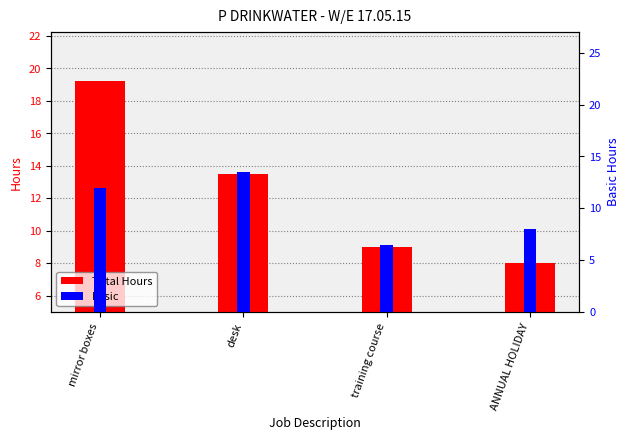

Between training course and ANNUAL HOLIDAY, which series saw the biggest shift?

Basic